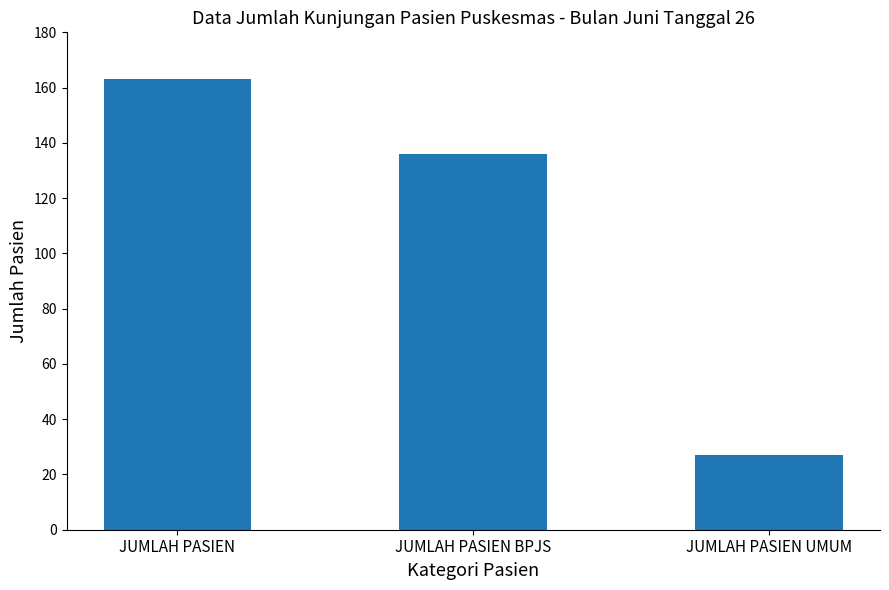

What is the value of the 3rd bar from the left?

27